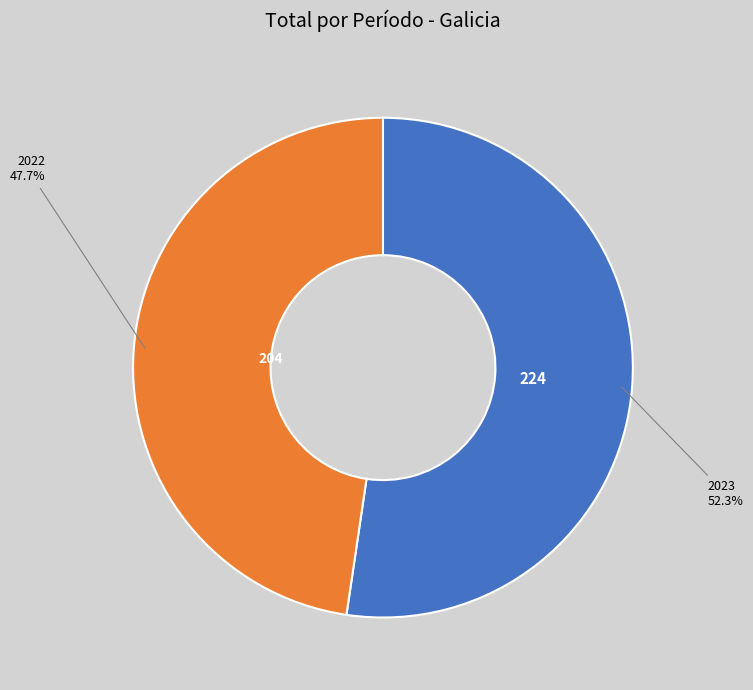

True or false: 2022 accounts for 48% of the total.

True